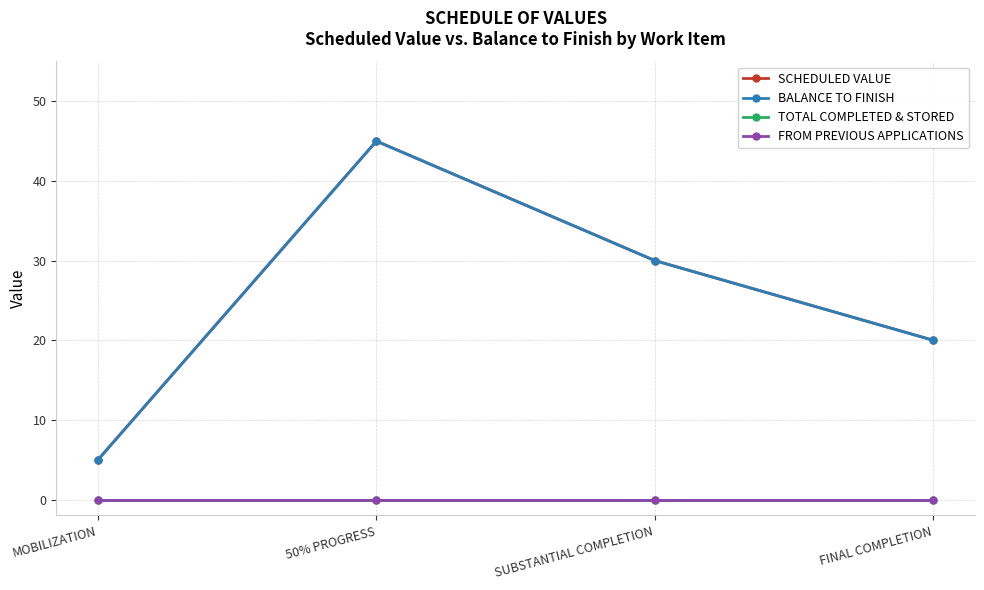

Is this an area chart (filled region under the line)?

No